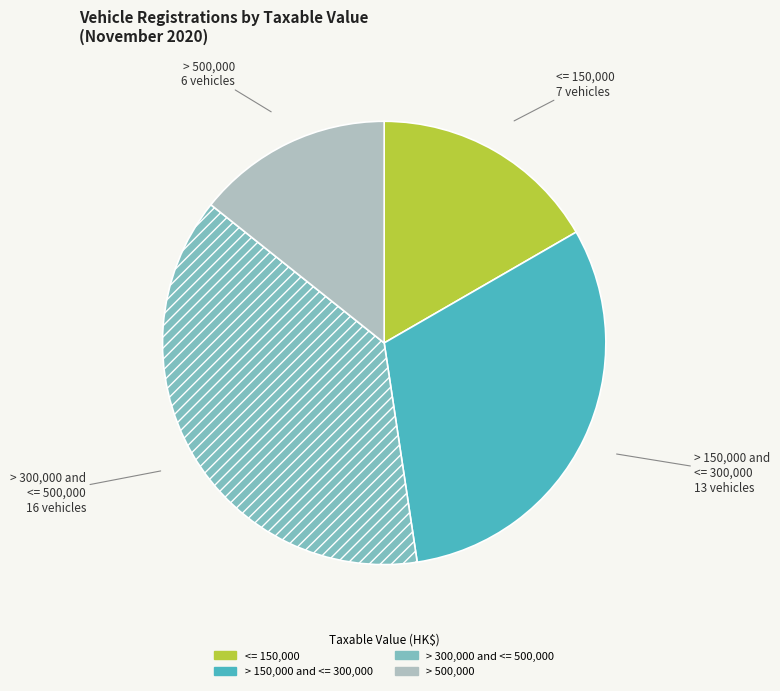

How many slices are in this pie chart?

4